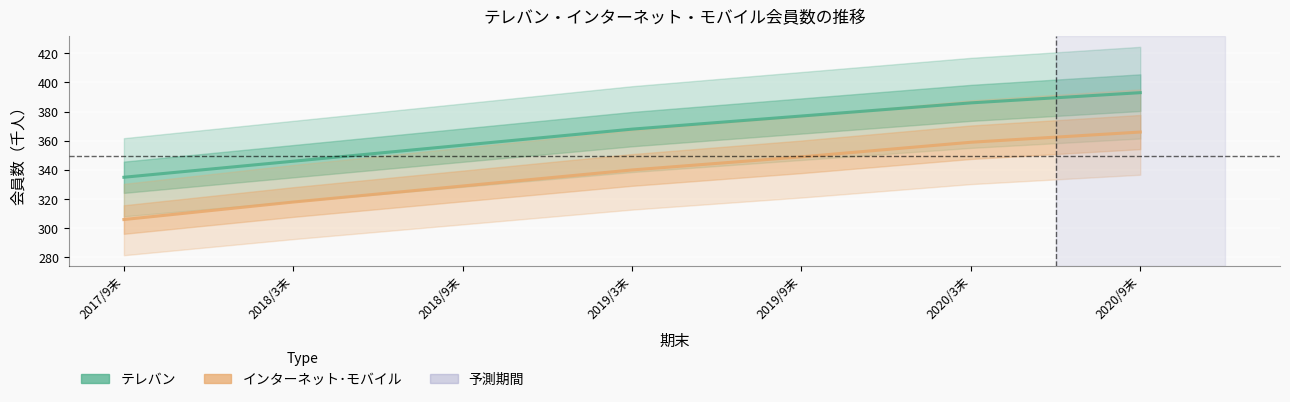

What is the difference between the highest and lowest values at 2018/9末?

28